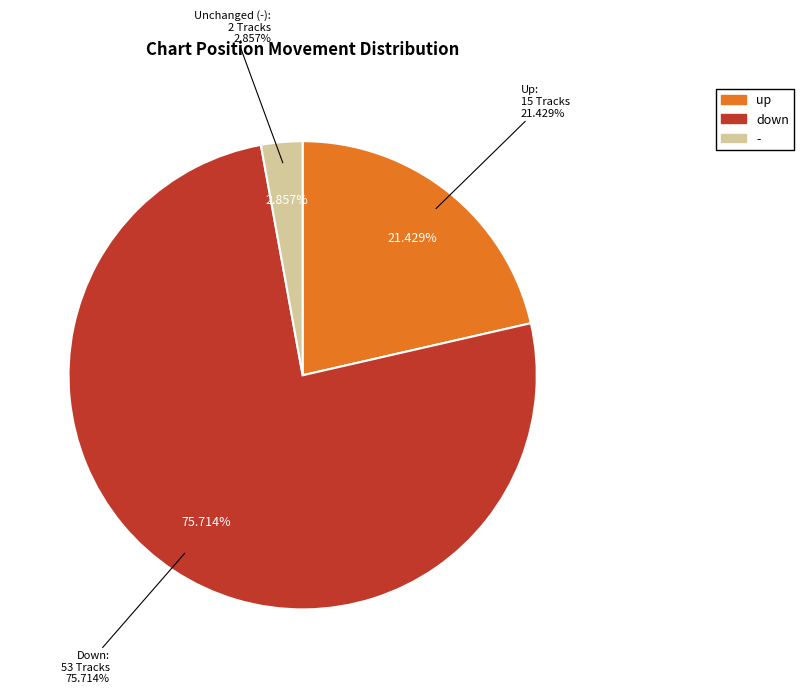

Is there any slice that represents more than half of the pie?

Yes